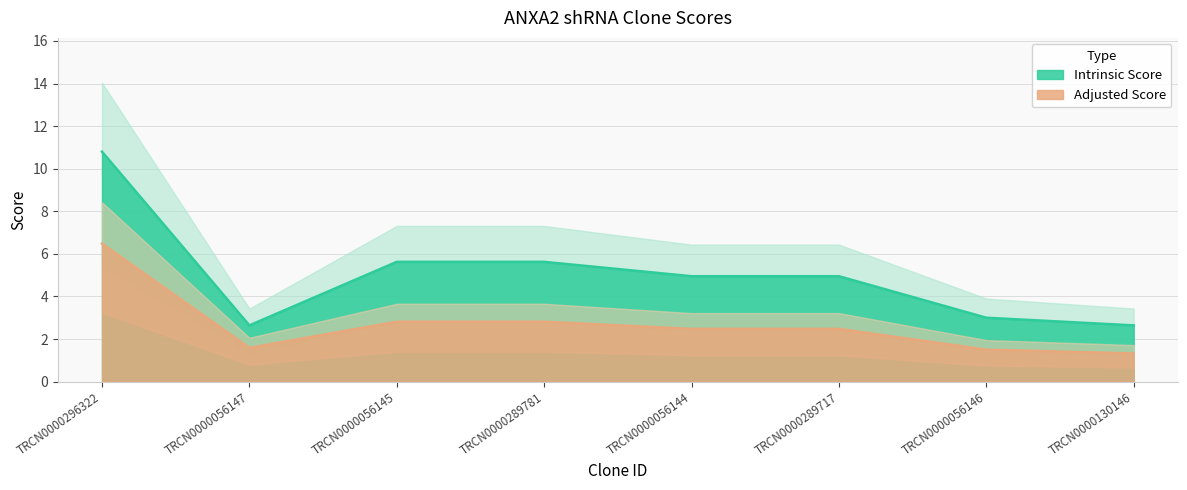

What is the sum of all Adjusted Score values?

21.5